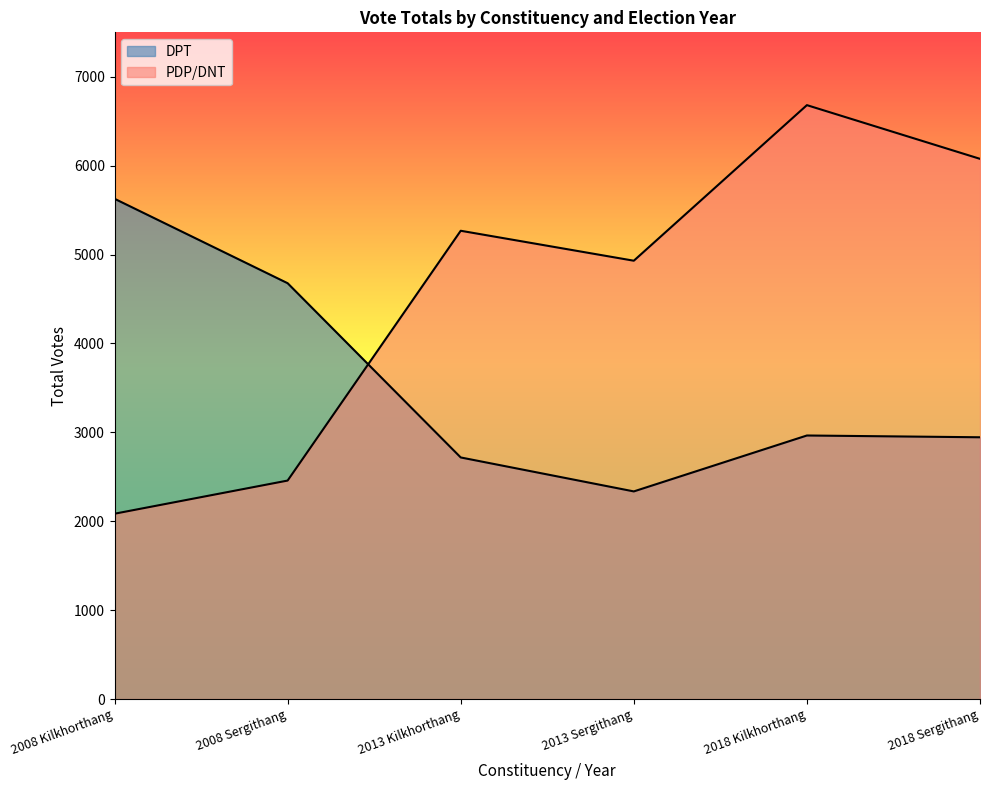

Between 2018 Kilkhorthang and 2018 Sergithang, which series saw the biggest shift?

PDP/DNT